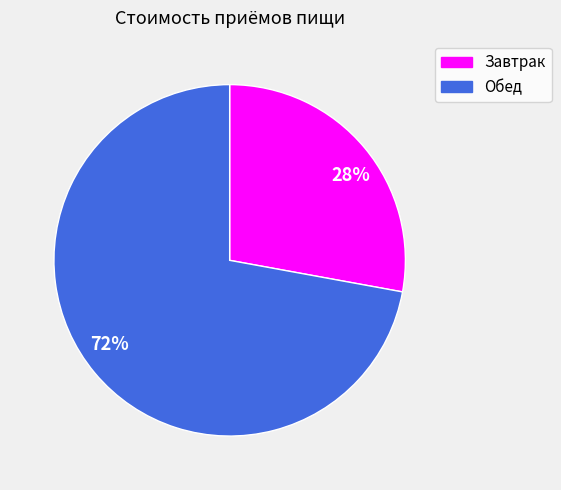

To the nearest percent, what percentage of the pie is 72%?

72%